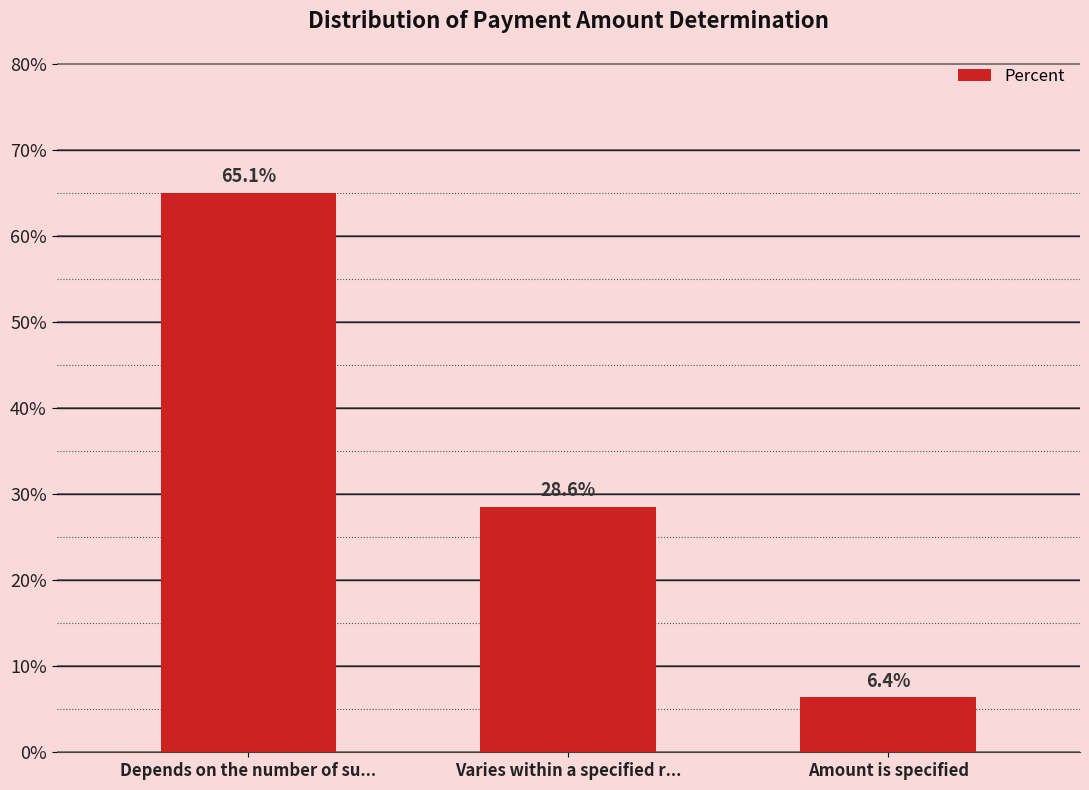

Does the chart contain stacked bars?

No